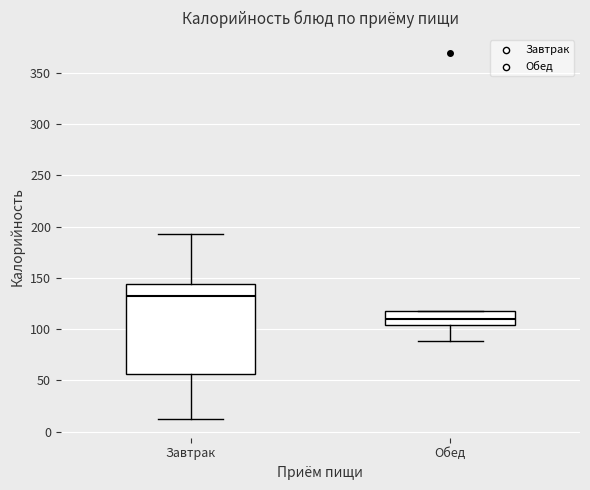

Where is the lower edge of the box for Завтрак on the y-axis? The values are not printed on the chart, so give them approximately, as read against the axis.

55